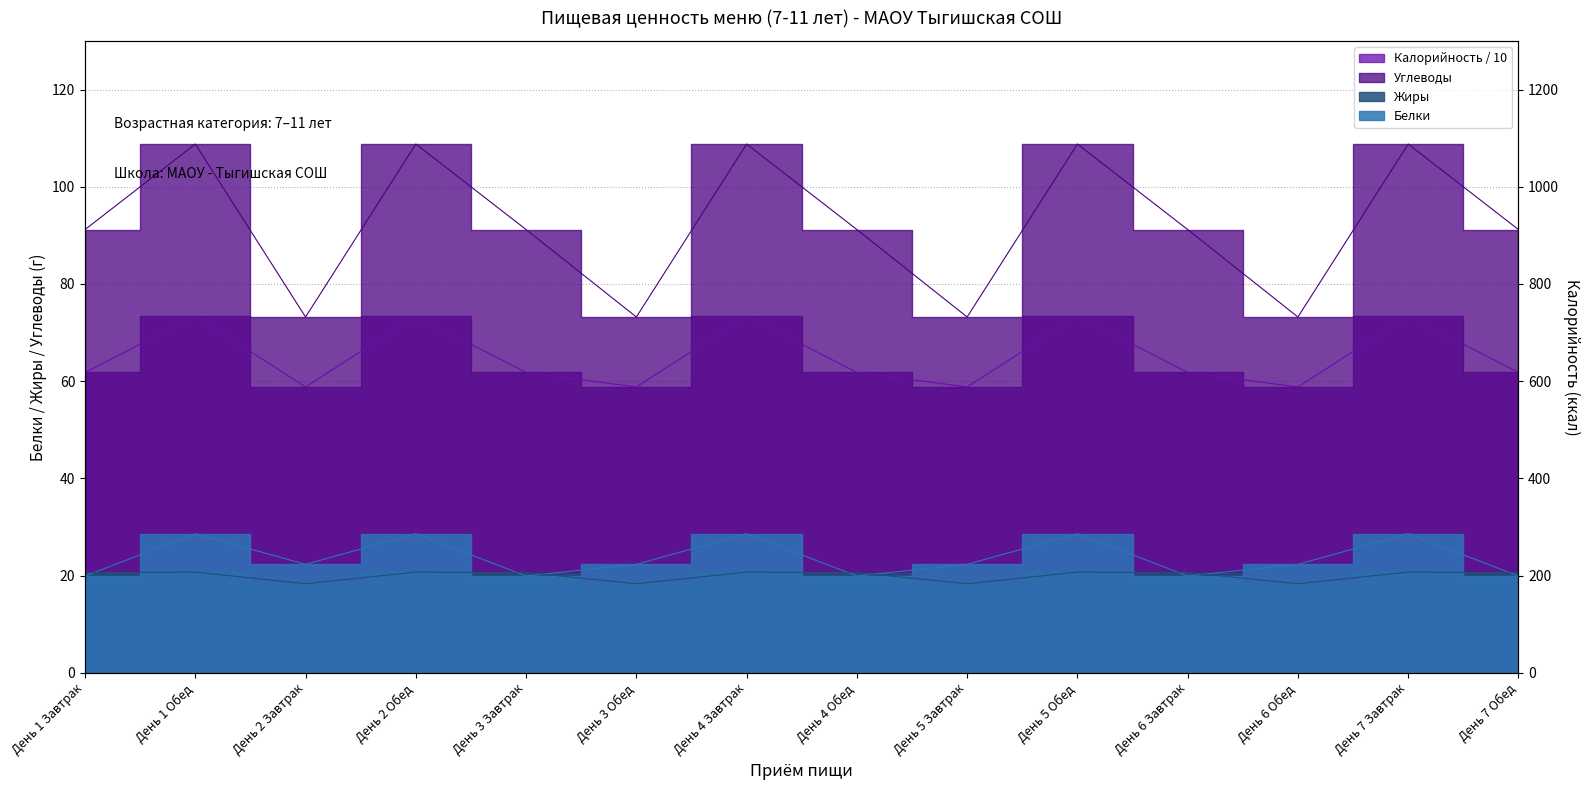

True or false: Углеводы has more than 1 interior local peaks.

True